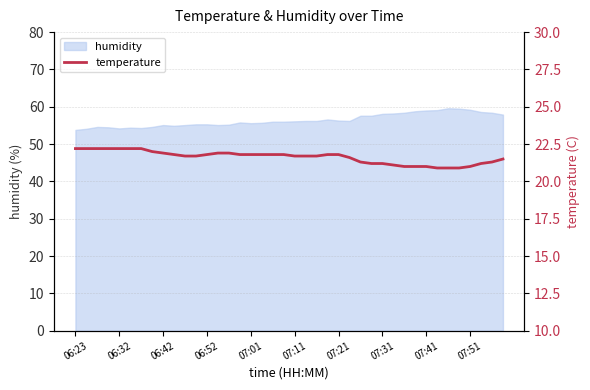

Read the value at 21.

21.7